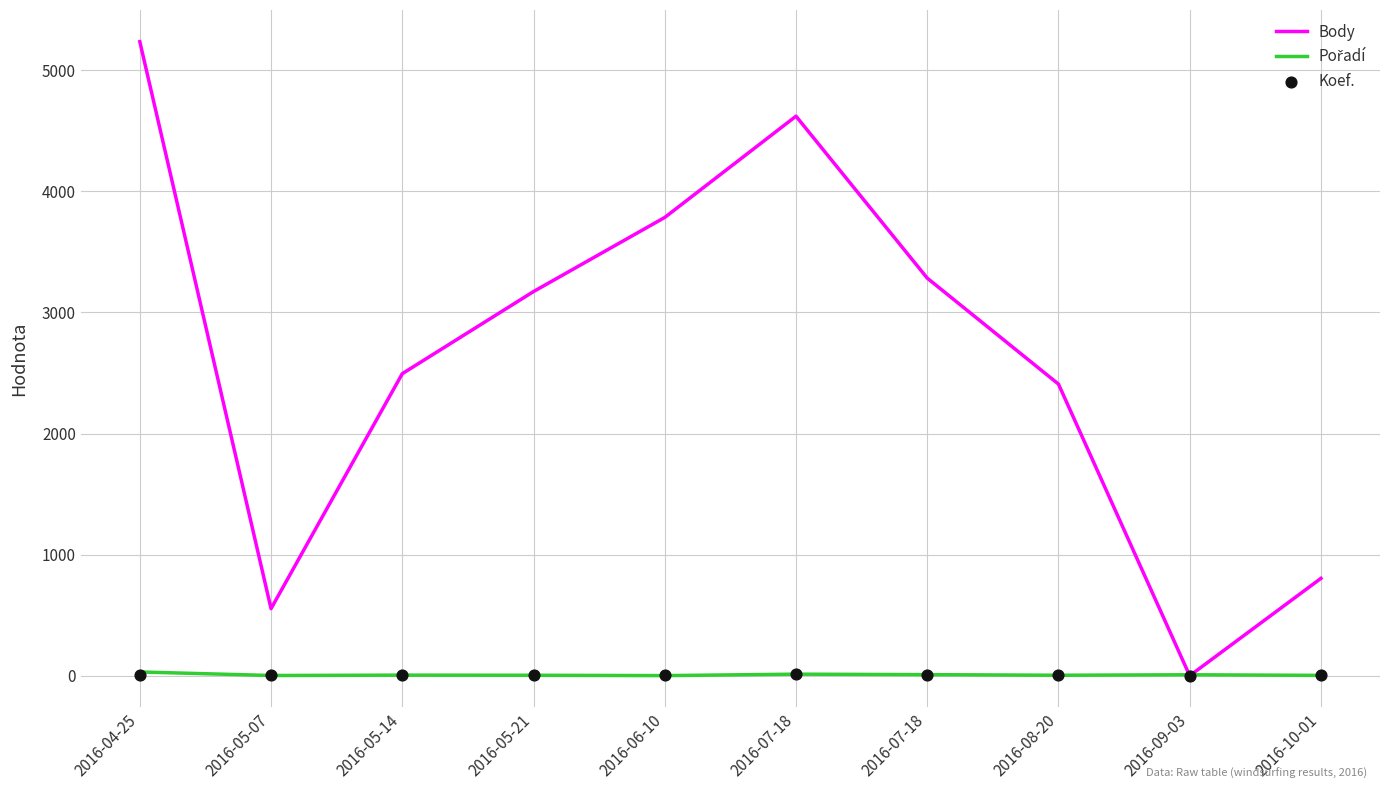

At how many categories does at least one series exceed 3112?

5